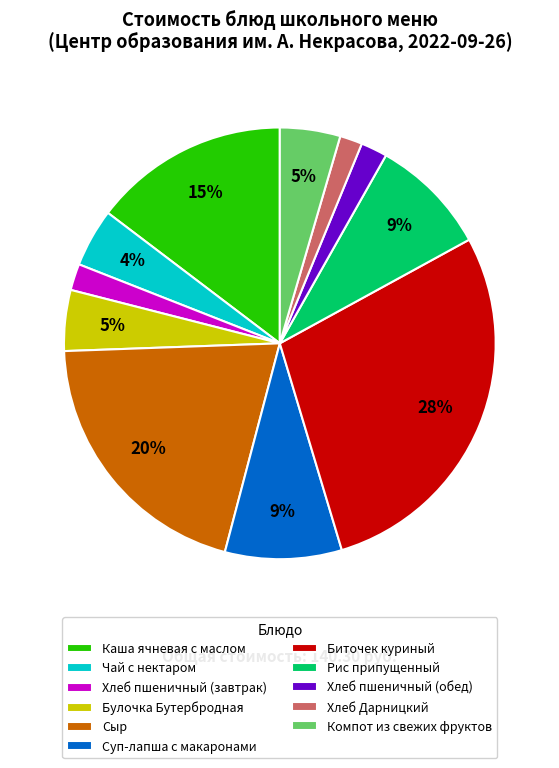

What is the largest slice in the pie chart?

Биточек куриный